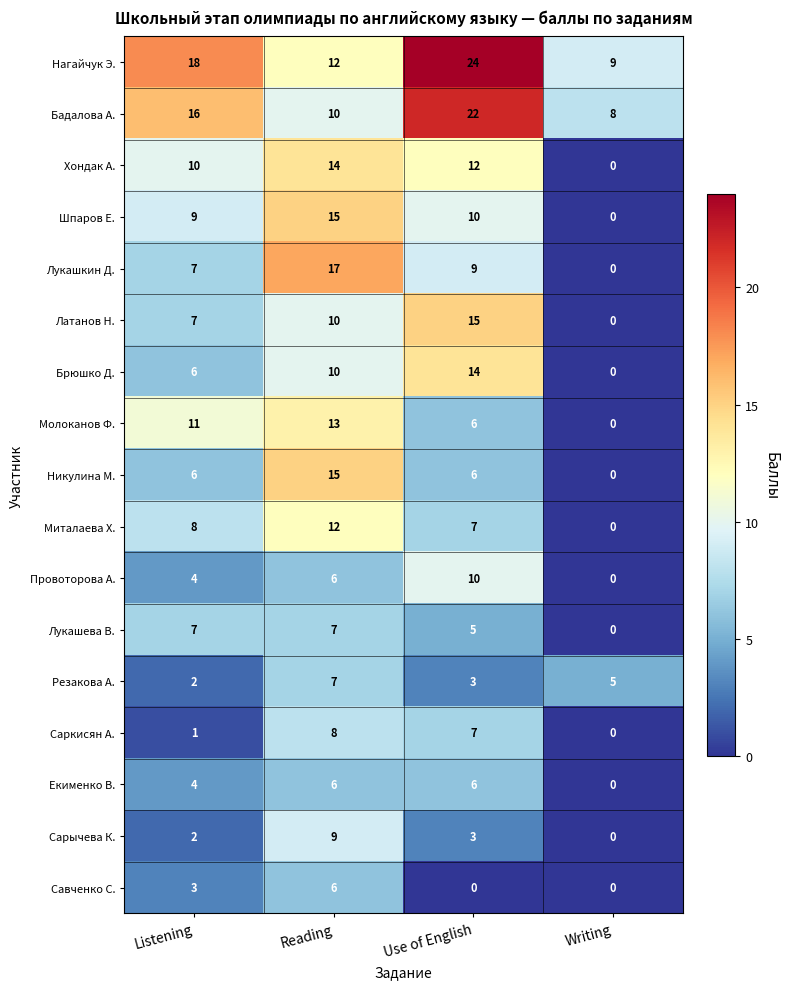

What is the difference between the maximum and minimum values in the Молоканов Ф. series?

13